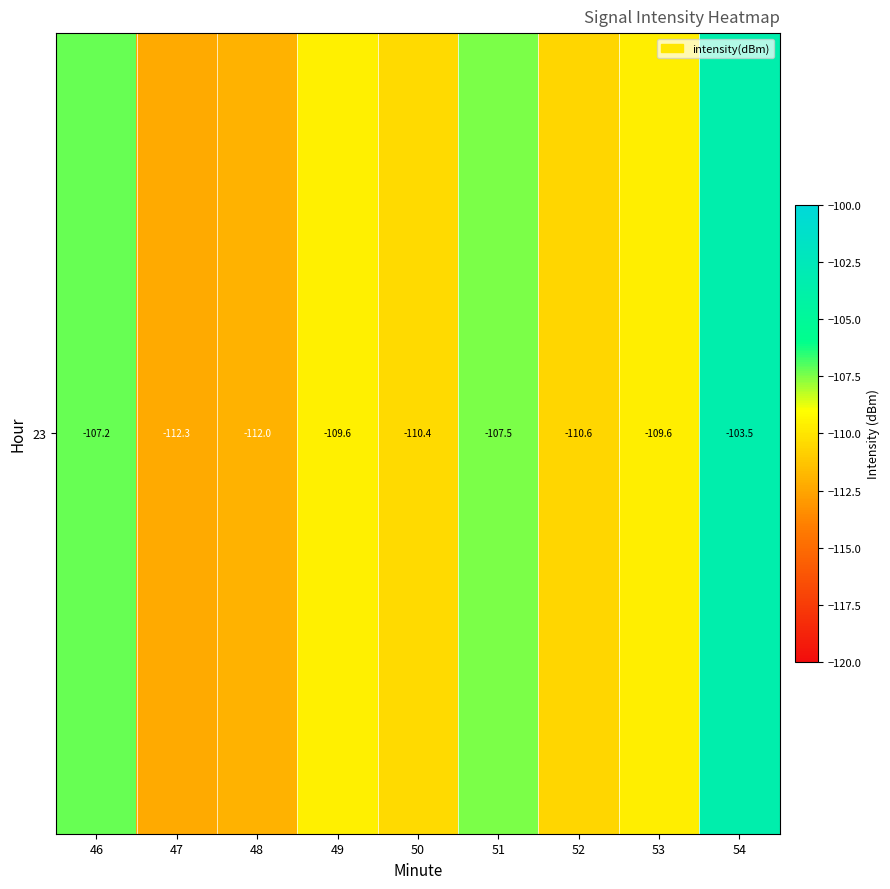

What is the sum of the values at 52 and 51?

-218.0